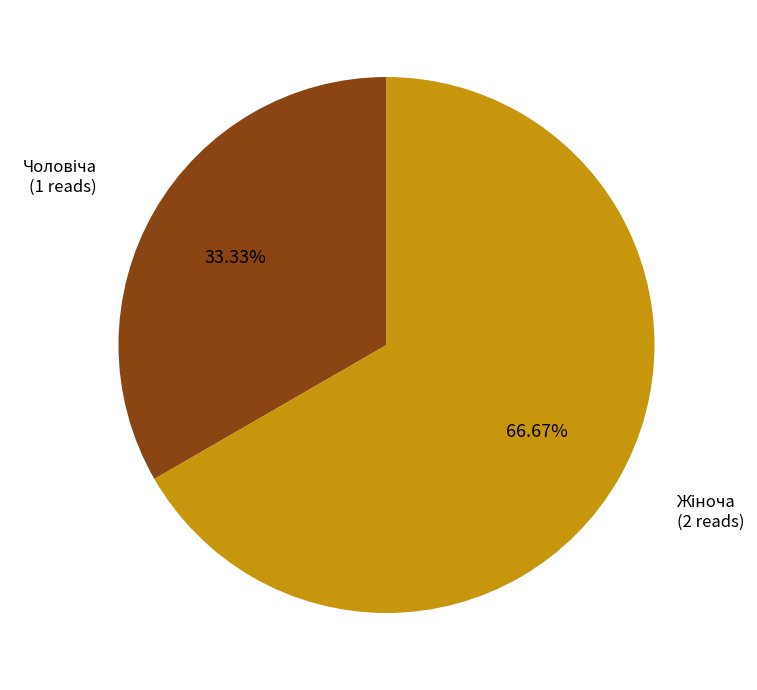

Is there any slice that represents more than half of the pie?

Yes